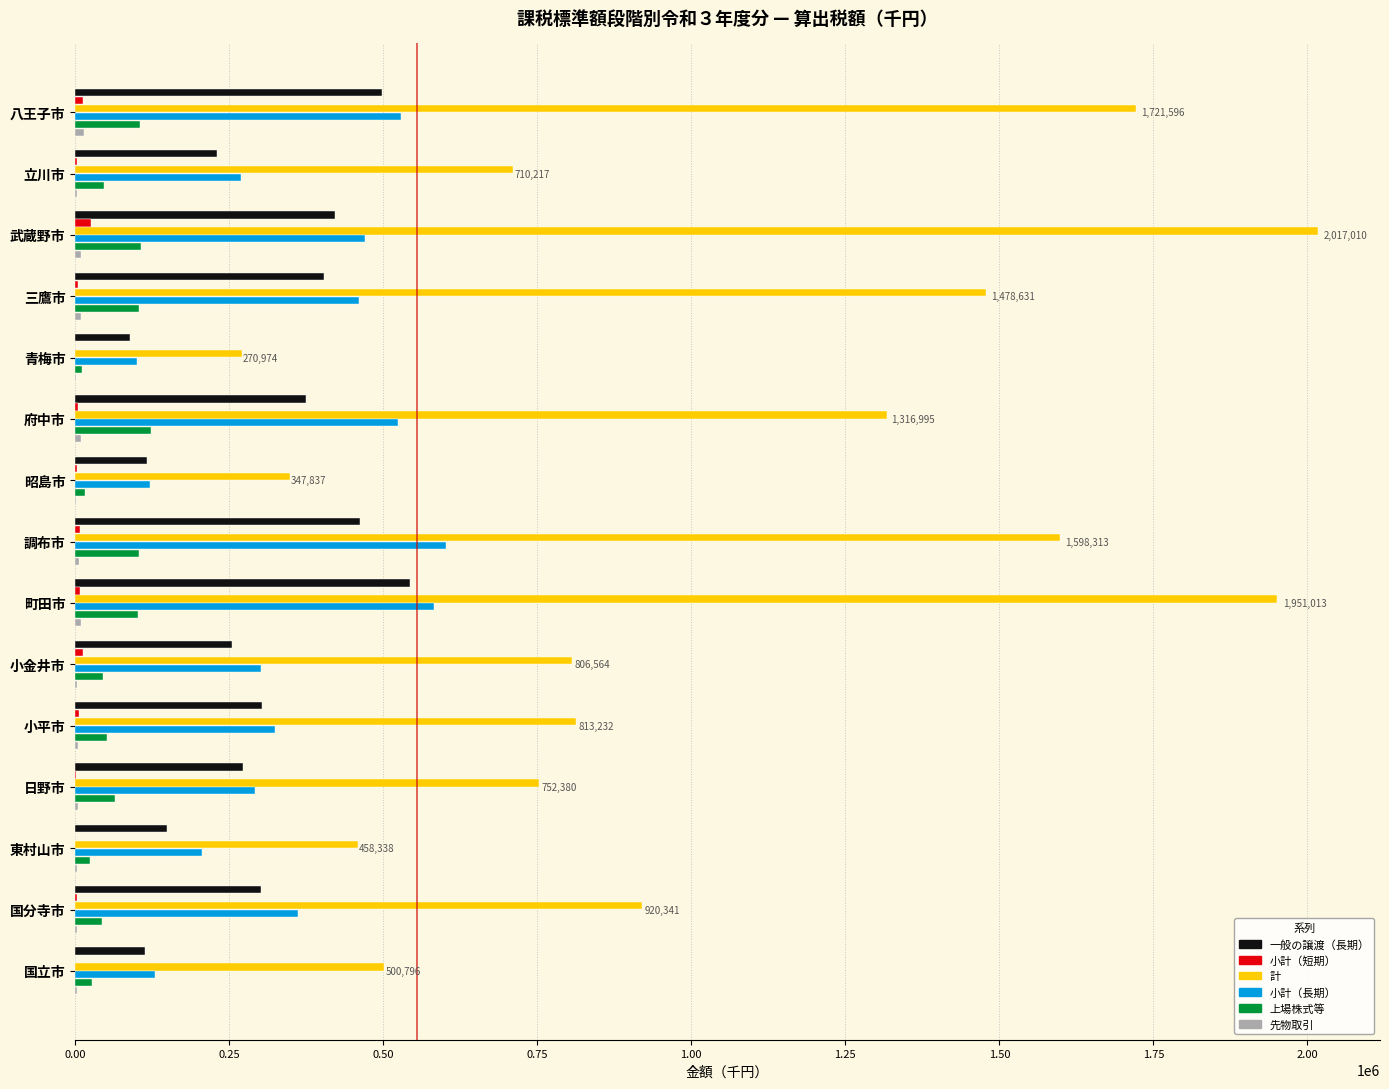

Which series changed the most between 武蔵野市 and 国立市?

計